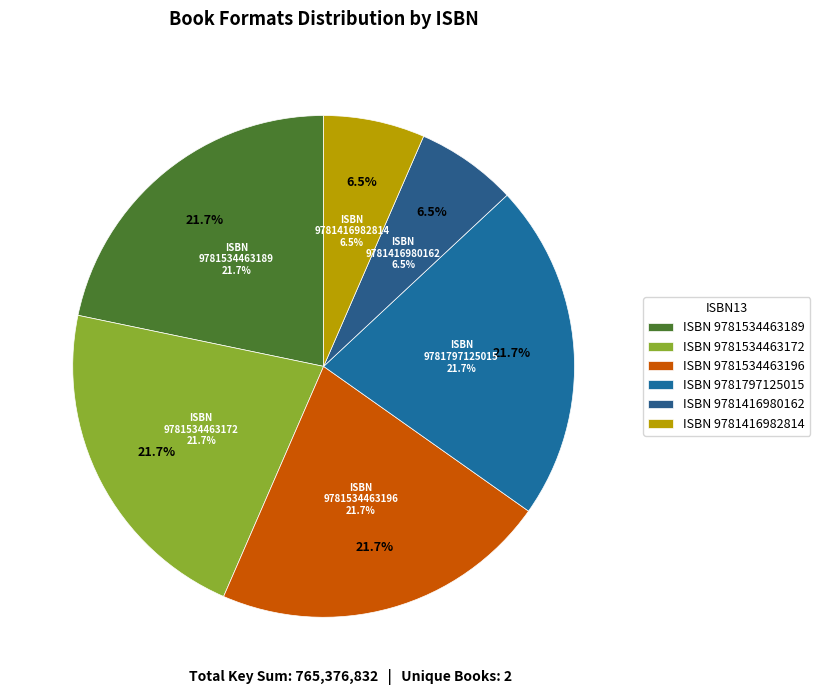

Which category has the biggest portion of the pie?

9781534463189